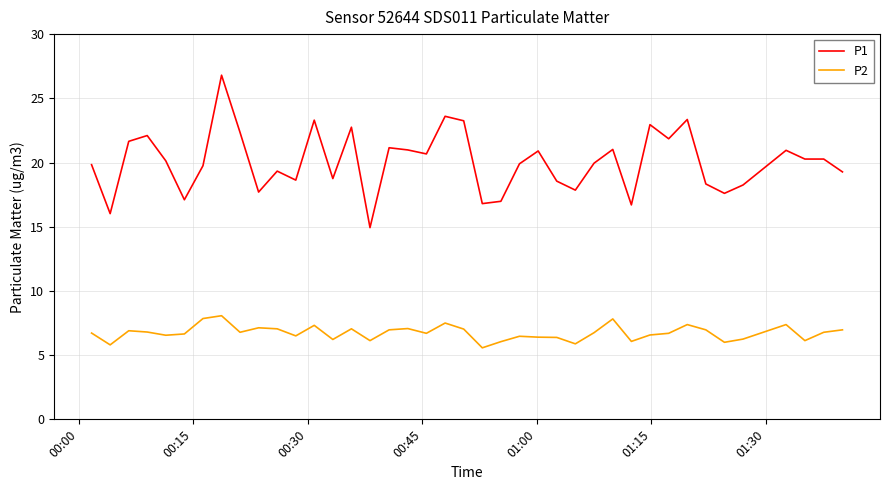

What is the difference between the maximum and minimum values in the P1 series?

11.9